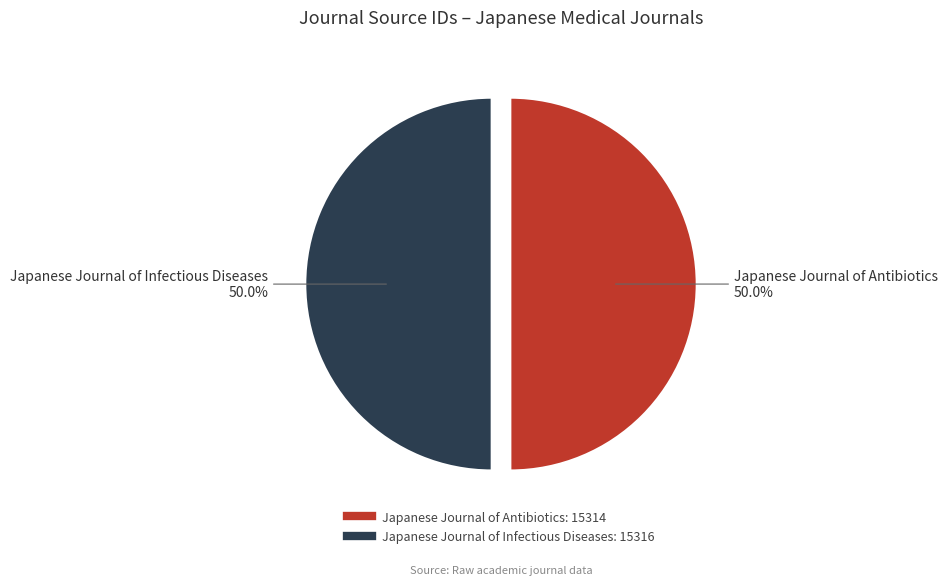

How much of the chart is everything except Japanese Journal of Infectious Diseases?

50.0%